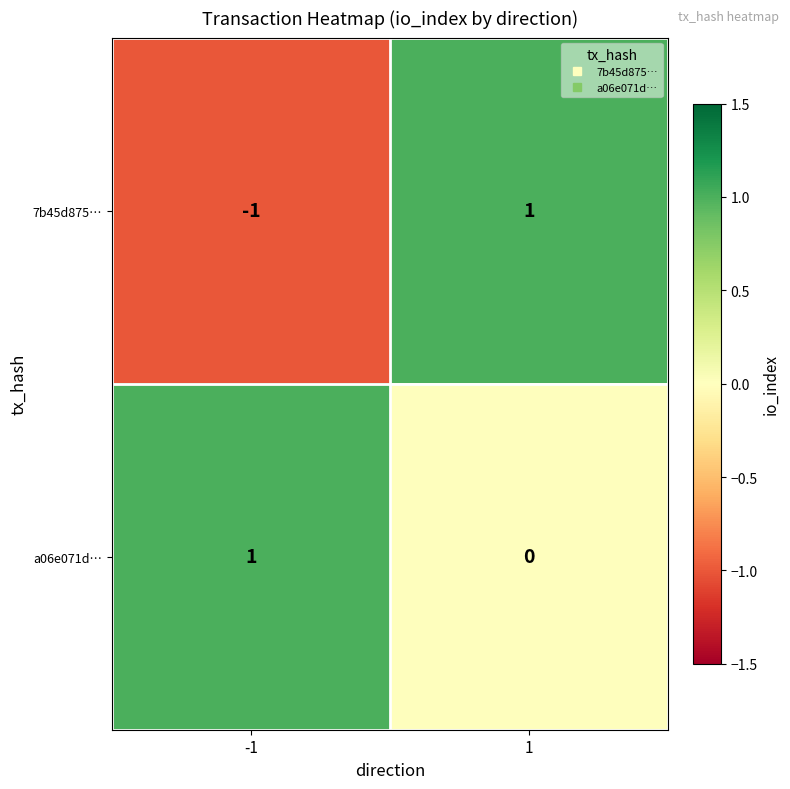

Which series has the widest spread of values?

7b45d875…